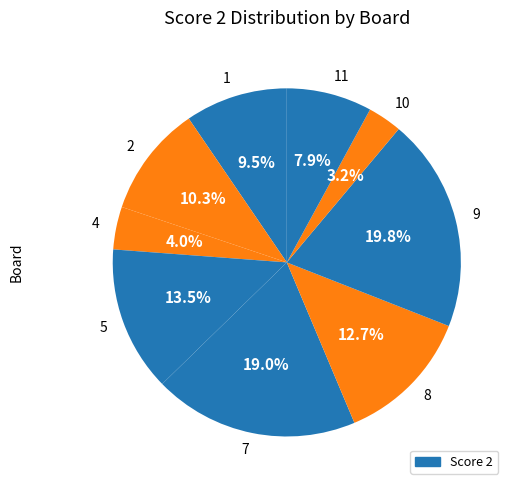

Does 1 represent more than half of the total?

No